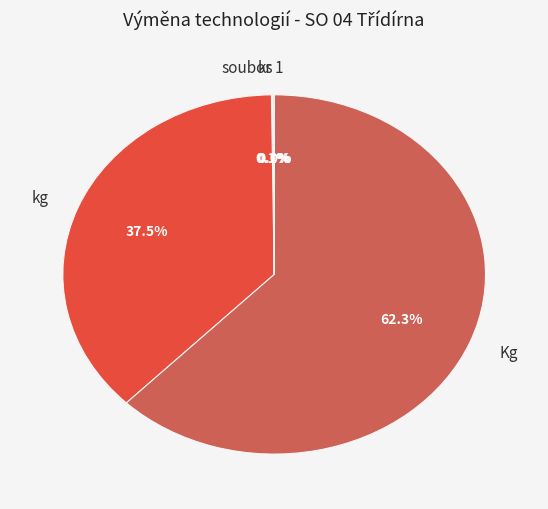

Which has a higher value, Kg or kg?

Kg